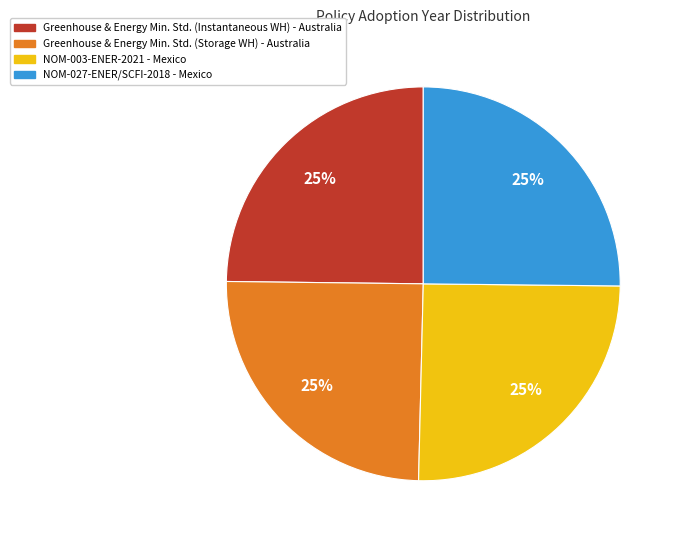

Does any single category account for the majority?

No